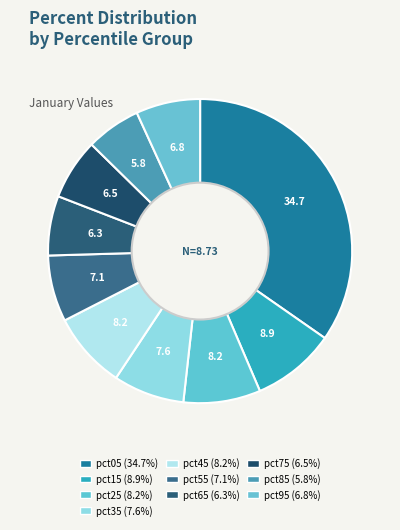

What is the total percentage of pct25 and pct75?

14.7%